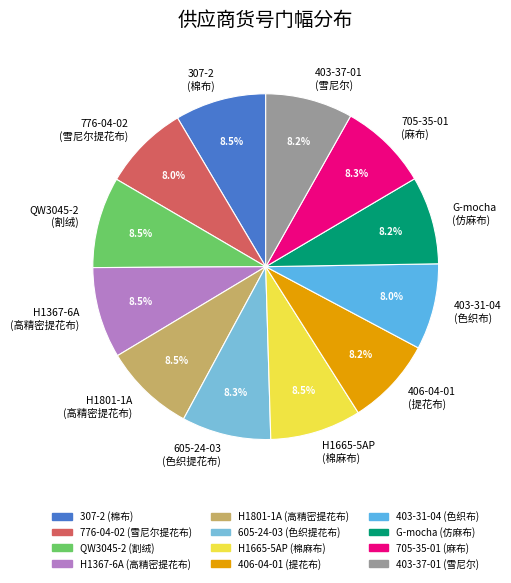

Does 705-35-01 (麻布) represent more than half of the total?

No